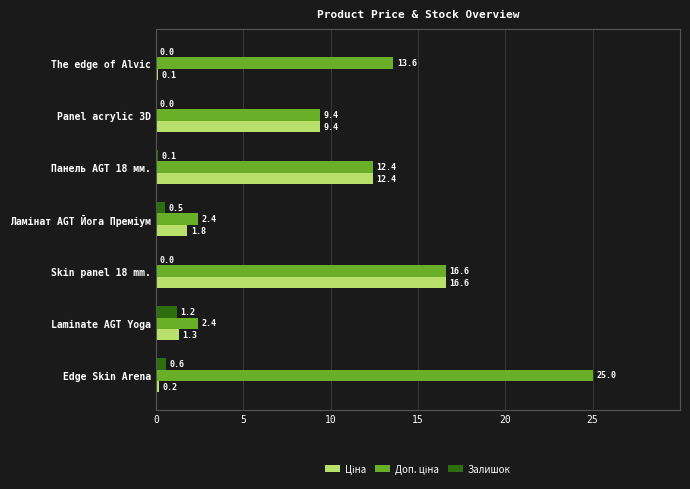

The Залишок series shows 0.0 at Skin panel 18 mm.. True or false?

True